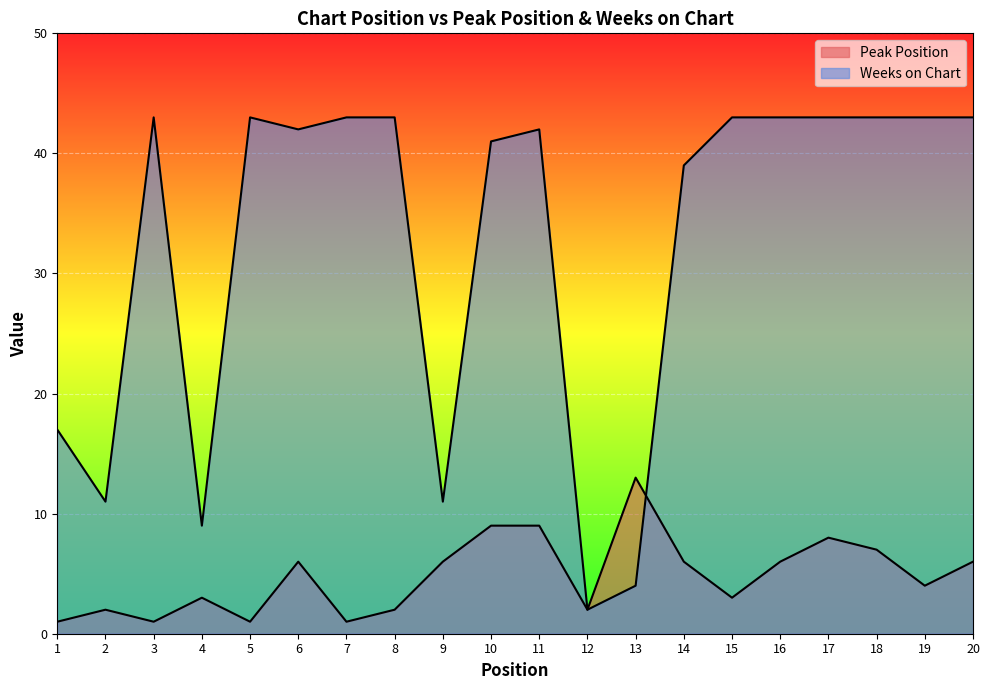

Is it true that Weeks on Chart equals 43 at 15?

True